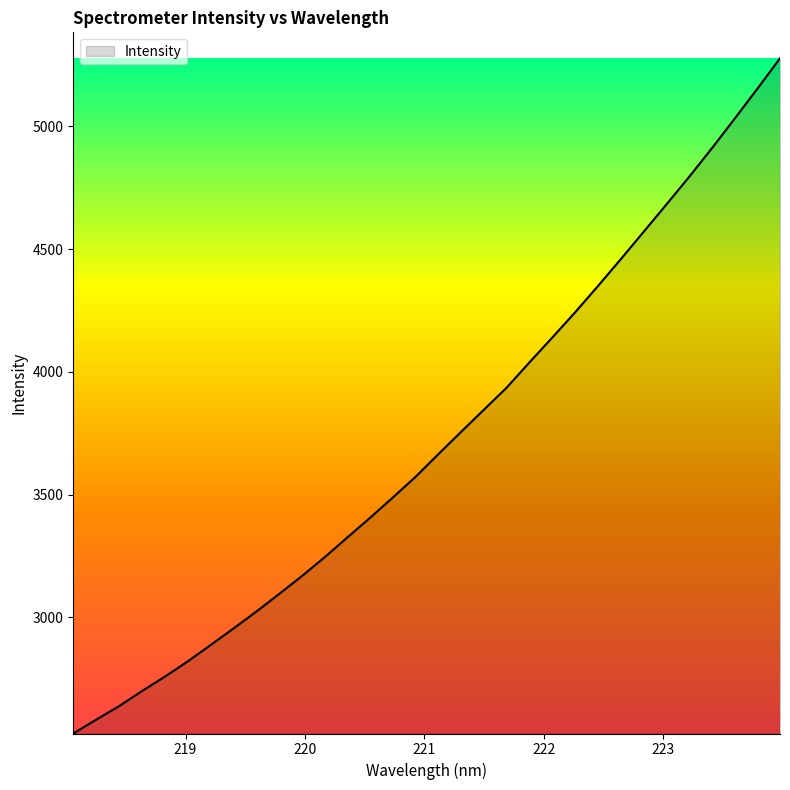

What is the maximum value shown in the chart?

5277.4